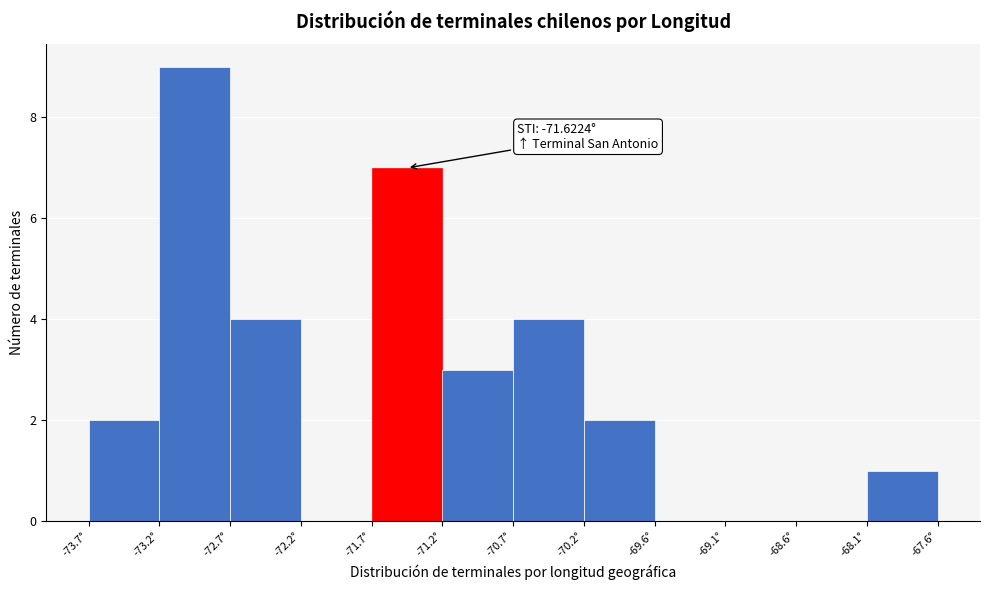

Over which range of the x-axis is the bar tallest?

-73.2 to -72.7